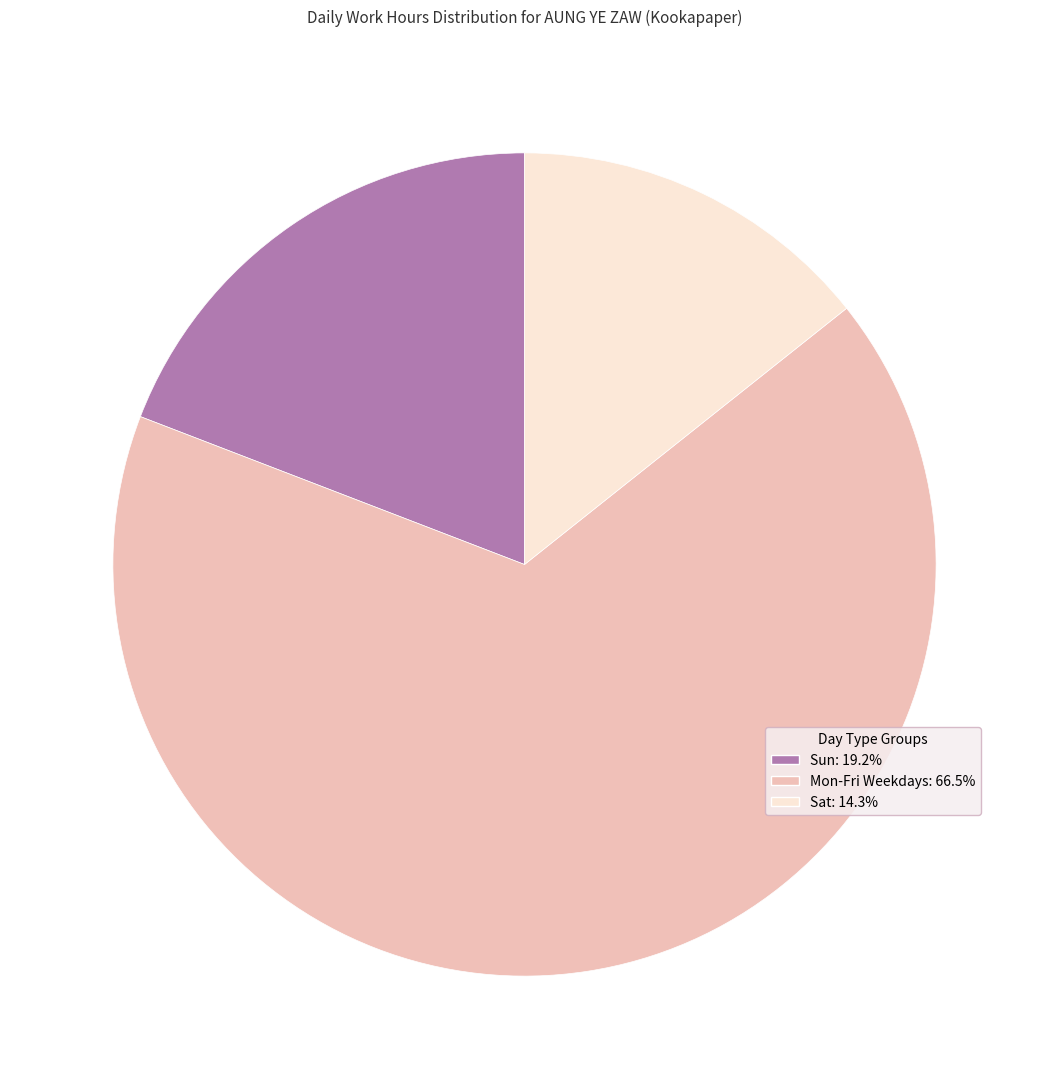

Does any single category account for the majority?

Yes